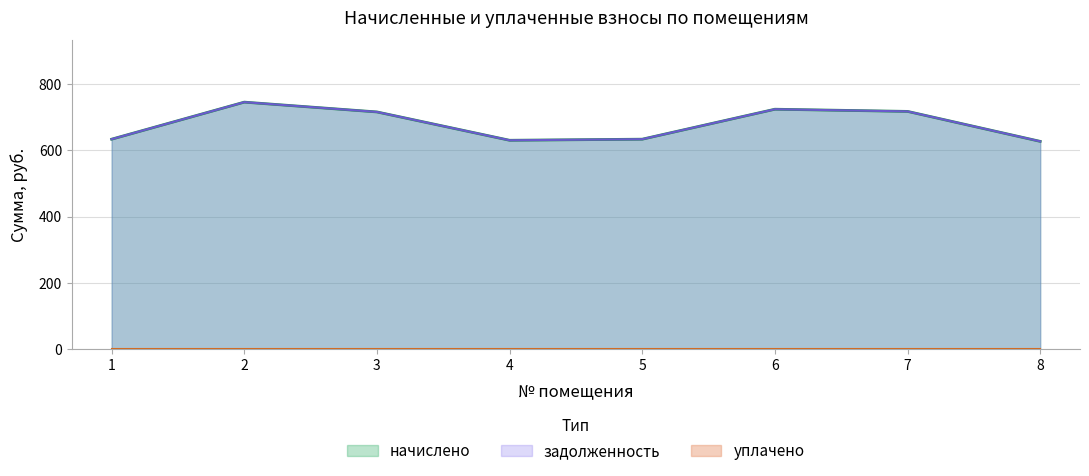

At which category does начислено reach its first local valley?

4